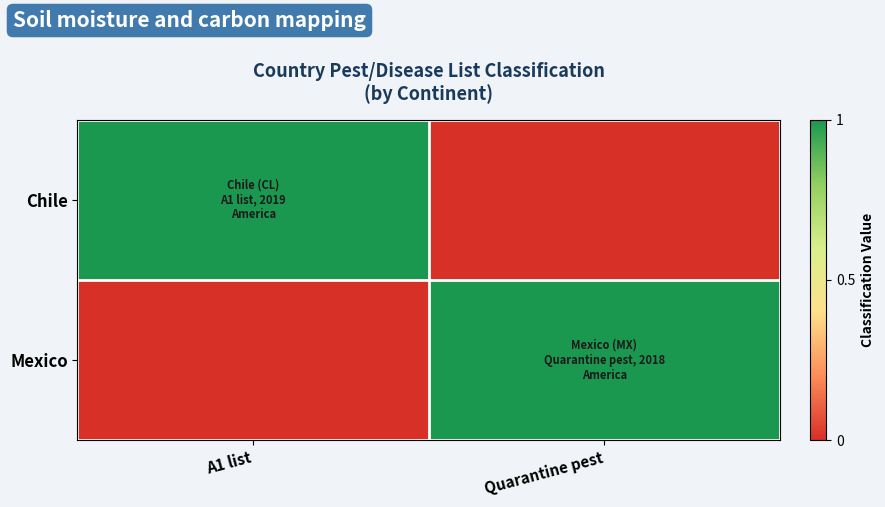

At which category is the sum across all series the highest?

A1 list